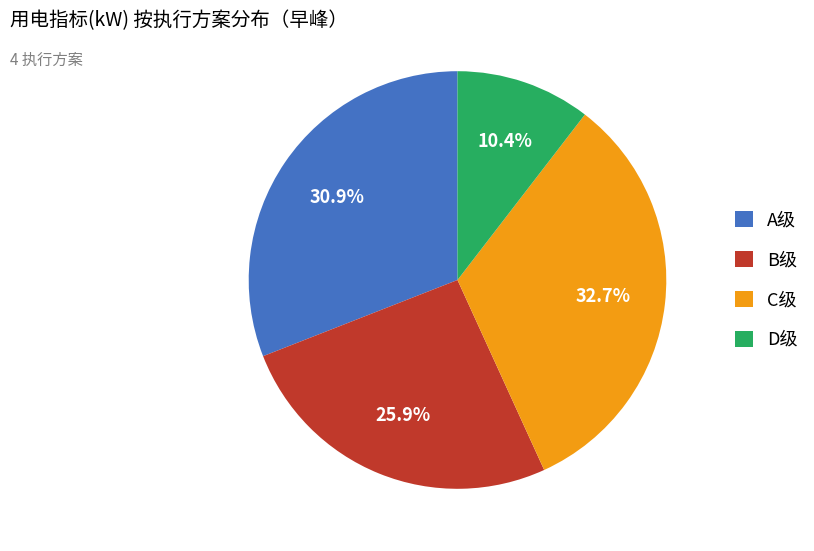

What is the ratio of the value at B级 to the value at A级?

0.8